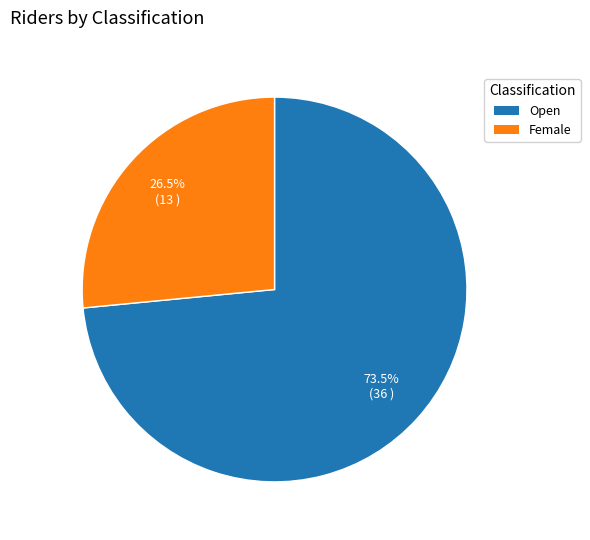

Between Open and Female, which is larger?

Open